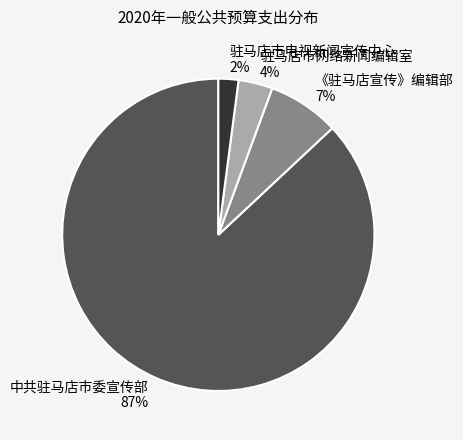

How many slices are in this pie chart?

4